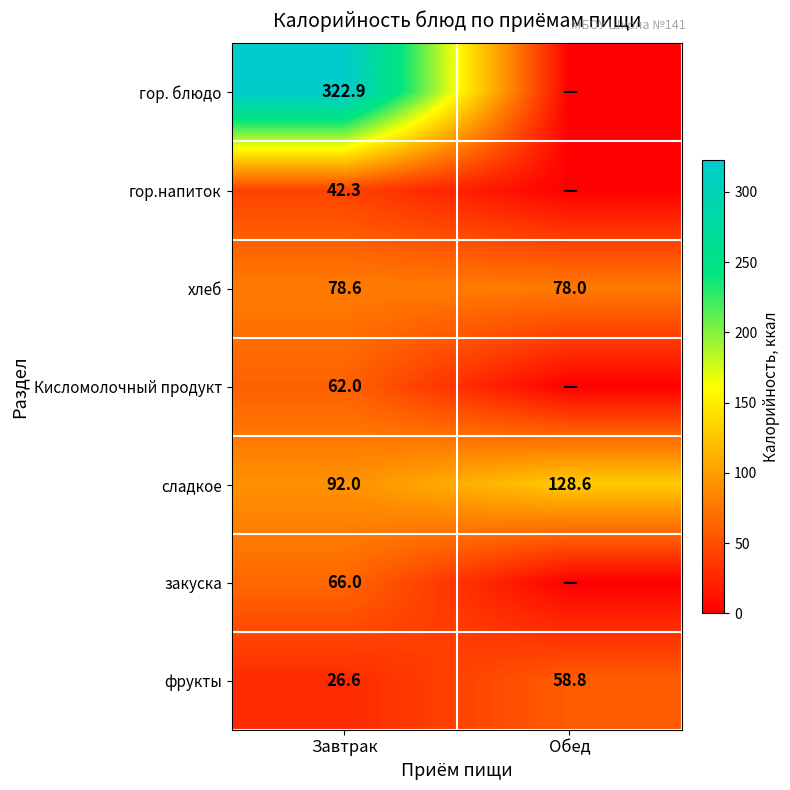

What is the difference between the highest and lowest values at Завтрак?

296.3